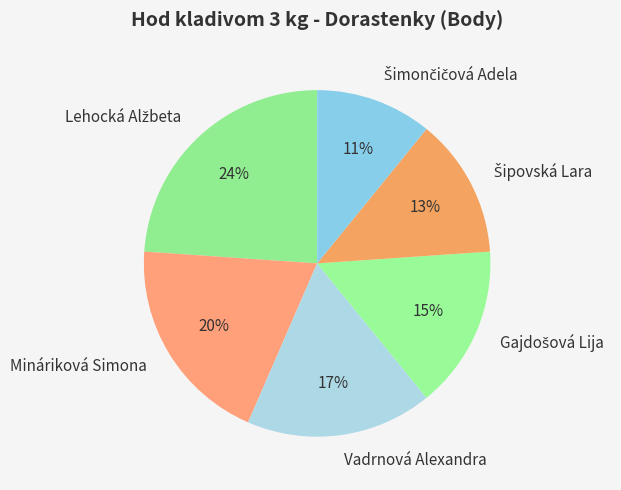

To the nearest percent, what is the average slice percentage?

17%